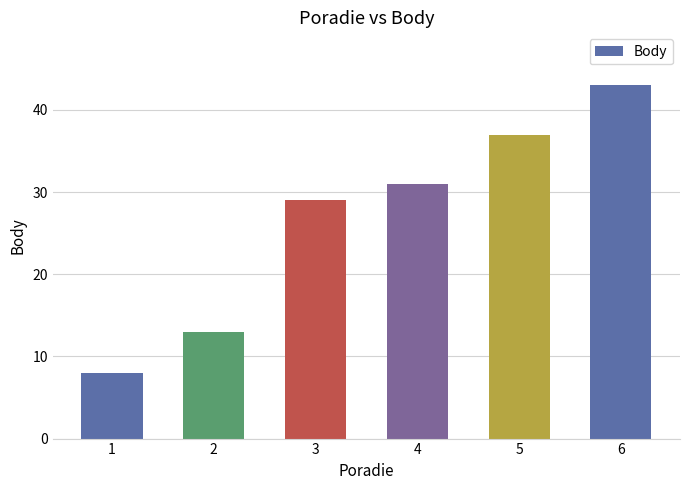

Reading left to right, what are all the values shown in this chart?

1=8	2=13	3=29	4=31	5=37	6=43